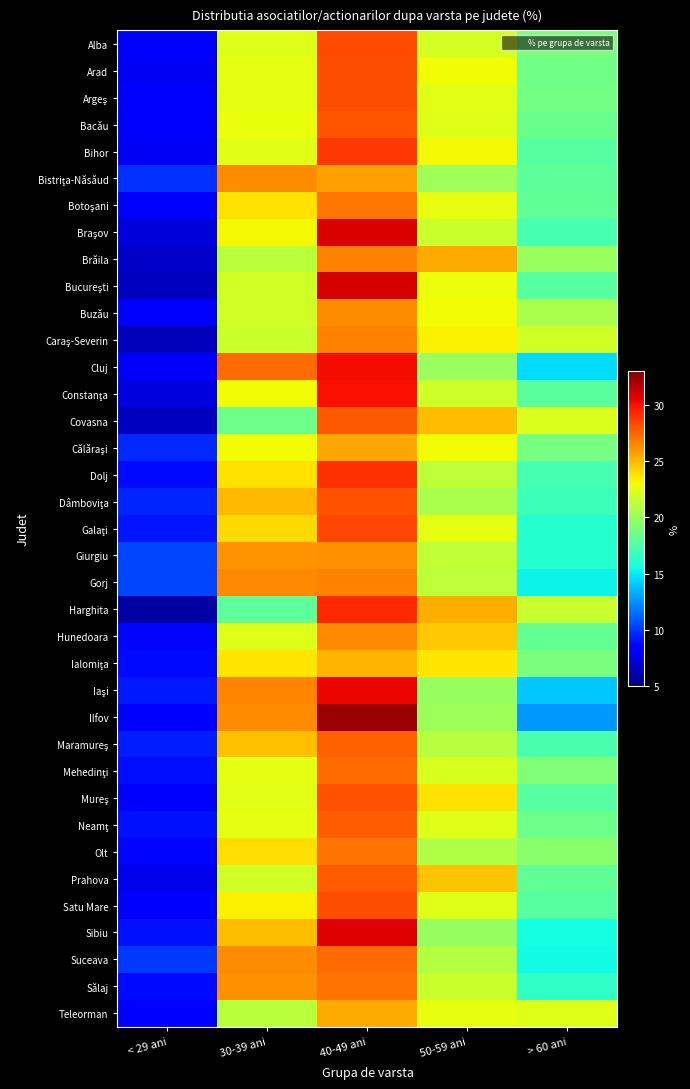

What is the spread (max minus min) of values at 40-49 ani?

7.2